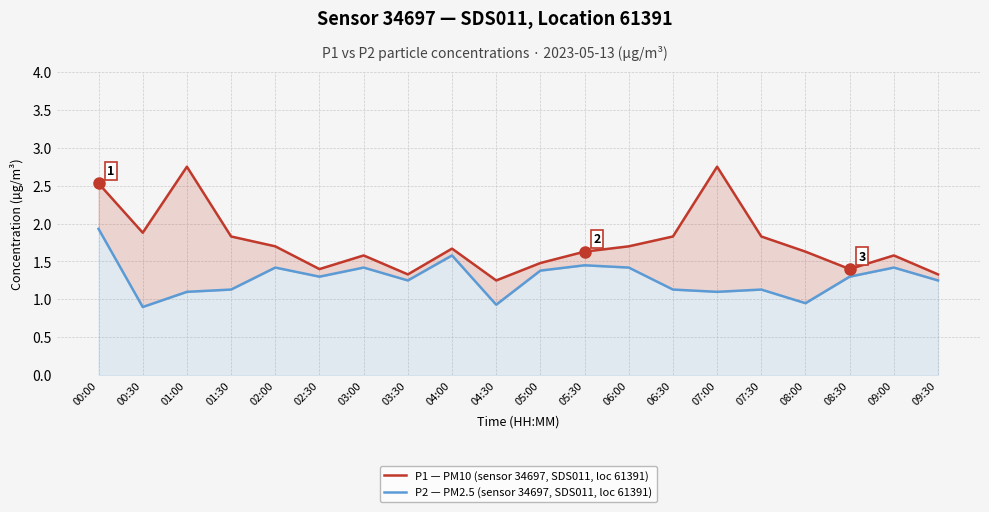

What are all the series names shown in the legend?

P1 — PM10 (sensor 34697, SDS011, loc 61391), P2 — PM2.5 (sensor 34697, SDS011, loc 61391)